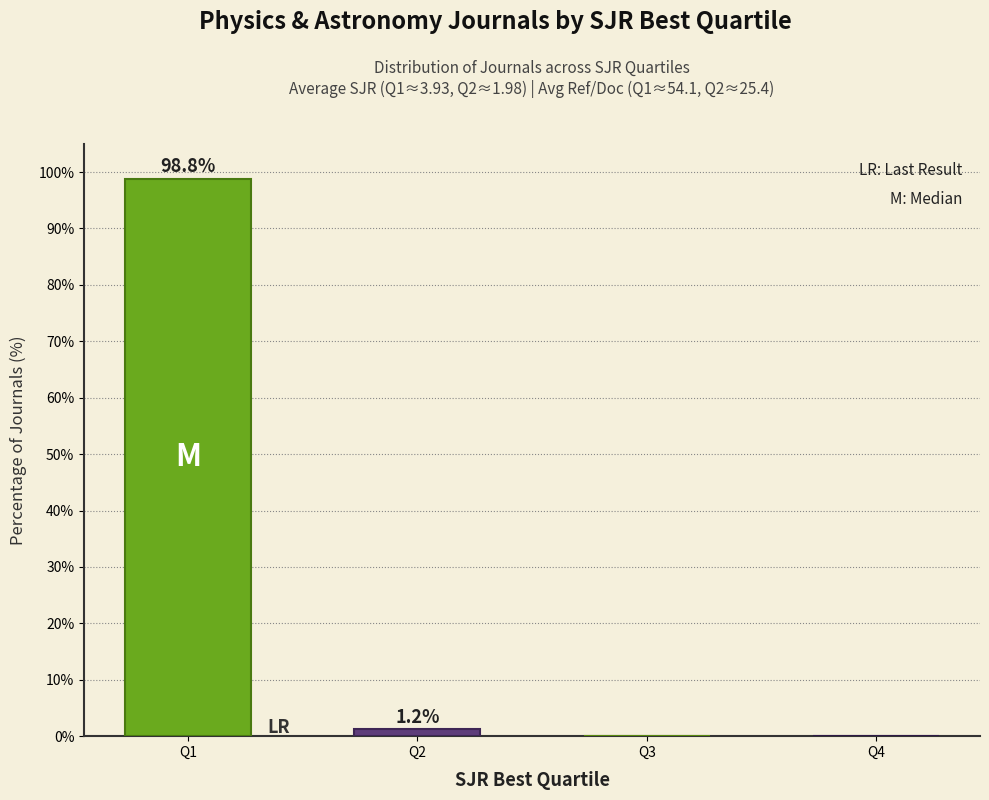

The value at Q3 is 67.5. True or false?

False